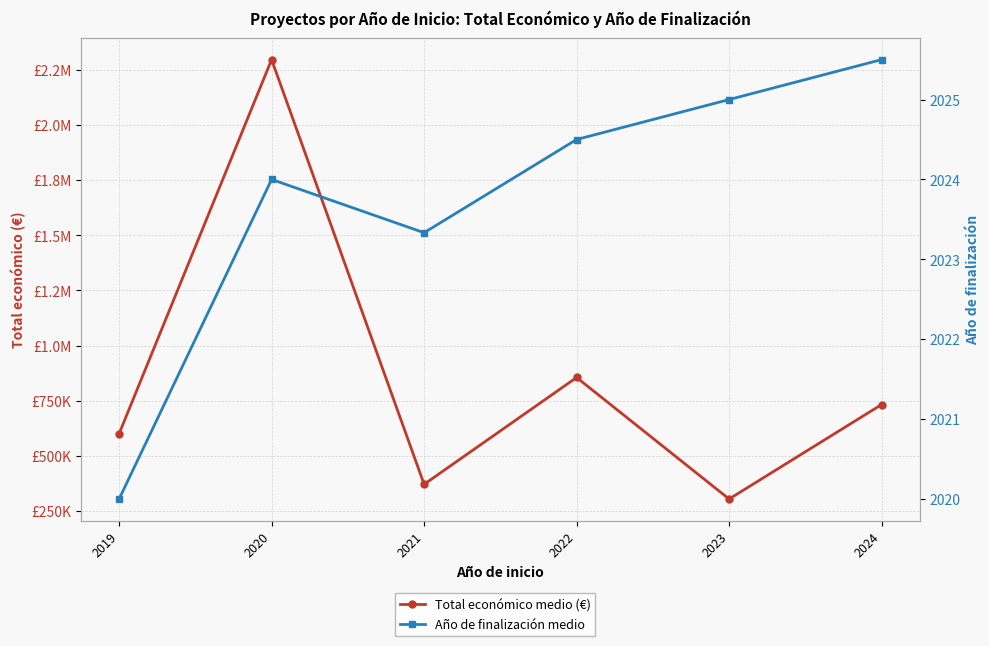

Which series has the largest range (max minus min)?

Total económico medio (€)